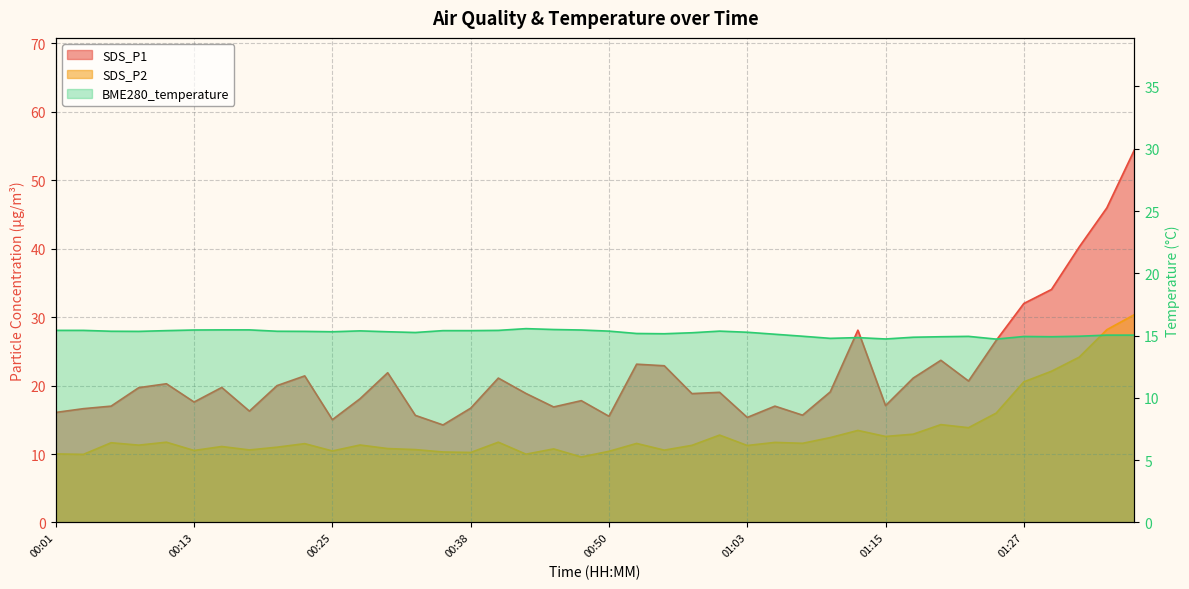

Reading left to right, extract all data points from this chart.

SDS_P1: 00:01=16.1	00:03=16.6	00:06=17.0	00:08=19.7	00:10=20.3	00:13=17.6	00:15=19.7	00:18=16.3	00:20=20.0	00:23=21.4	00:25=15.0	00:28=18.1	00:31=21.9	00:33=15.7	00:35=14.2	00:38=16.7	00:40=21.1	00:43=18.9	00:45=16.9	00:48=17.8	00:50=15.5	00:52=23.1	00:55=22.9	00:58=18.8	01:00=19.0	01:03=15.3	01:05=17.0	01:08=15.7	01:10=19.1	01:12=28.1	01:15=17.1	01:17=21.1	01:20=23.7	01:22=20.7	01:25=26.6	01:27=32.0	01:31=34.0	01:33=40.2	01:36=46.0	01:38=54.5
SDS_P2: 00:01=10.0	00:03=9.9	00:06=11.7	00:08=11.3	00:10=11.7	00:13=10.5	00:15=11.1	00:18=10.6	00:20=11.0	00:23=11.5	00:25=10.4	00:28=11.3	00:31=10.8	00:33=10.7	00:35=10.3	00:38=10.2	00:40=11.7	00:43=10.0	00:45=10.8	00:48=9.6	00:50=10.4	00:52=11.6	00:55=10.6	00:58=11.3	01:00=12.8	01:03=11.2	01:05=11.7	01:08=11.6	01:10=12.4	01:12=13.4	01:15=12.6	01:17=12.9	01:20=14.3	01:22=13.8	01:25=16.0	01:27=20.6	01:31=22.1	01:33=24.1	01:36=28.2	01:38=30.4
BME280_temperature: 00:01=15.4	00:03=15.4	00:06=15.3	00:08=15.3	00:10=15.4	00:13=15.4	00:15=15.5	00:18=15.5	00:20=15.3	00:23=15.3	00:25=15.3	00:28=15.4	00:31=15.3	00:33=15.2	00:35=15.4	00:38=15.4	00:40=15.4	00:43=15.6	00:45=15.5	00:48=15.4	00:50=15.4	00:52=15.2	00:55=15.2	00:58=15.2	01:00=15.4	01:03=15.3	01:05=15.1	01:08=14.9	01:10=14.8	01:12=14.8	01:15=14.7	01:17=14.9	01:20=14.9	01:22=14.9	01:25=14.7	01:27=14.9	01:31=14.9	01:33=14.9	01:36=15.0	01:38=15.0